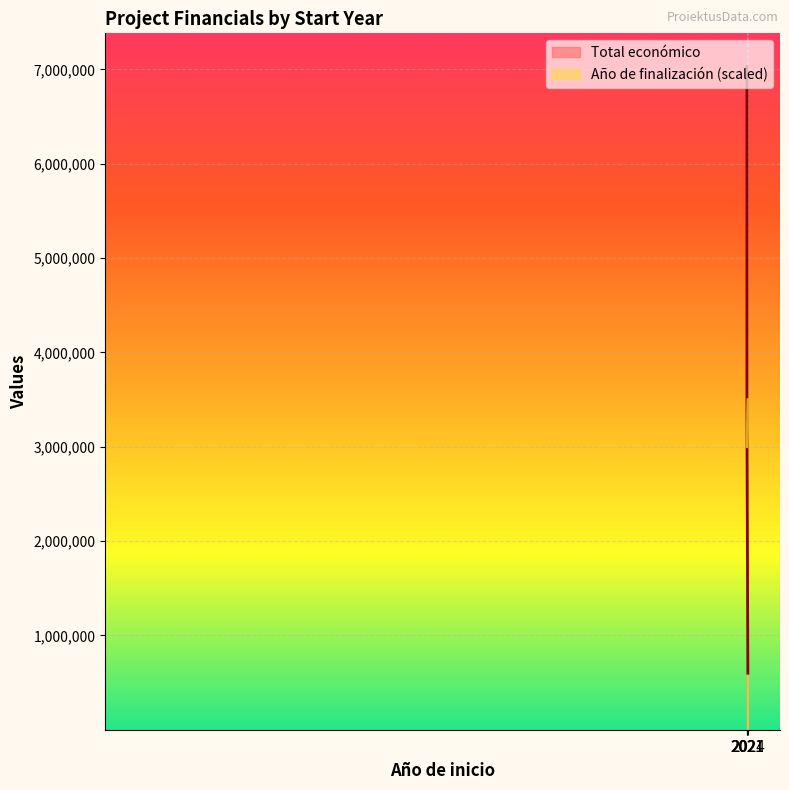

Which series changed the most between 2021 and 2021?

Total económico